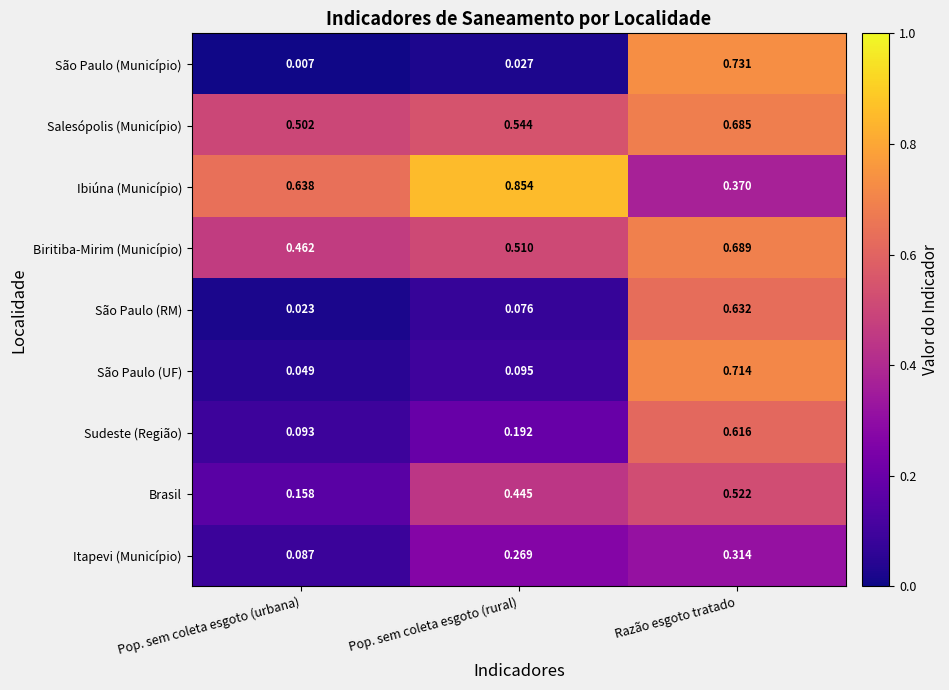

Which series has the largest total across all categories?

Ibiúna (Município)